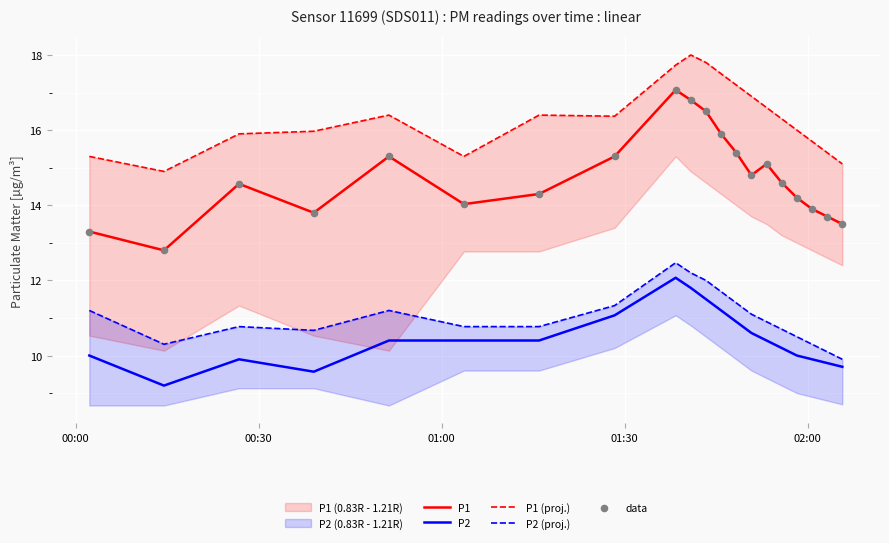

Which series has the widest spread of Y values?

P1